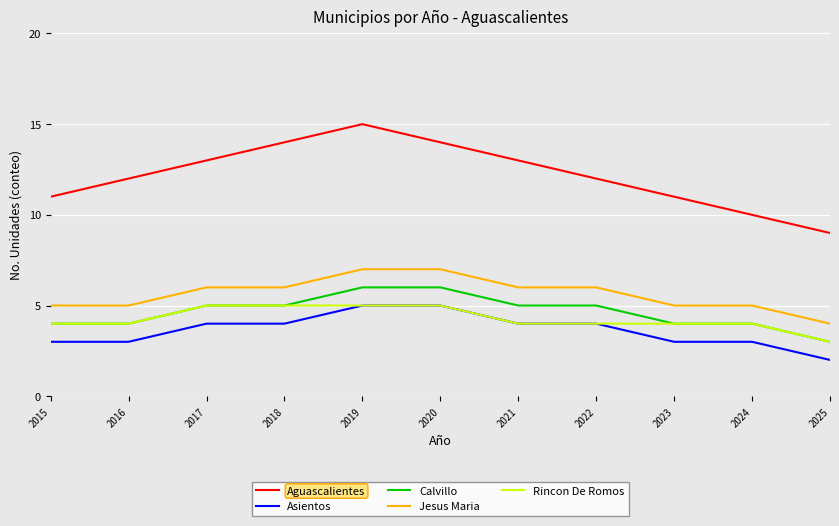

True or false: Asientos has a value of 6 at 2021.

False